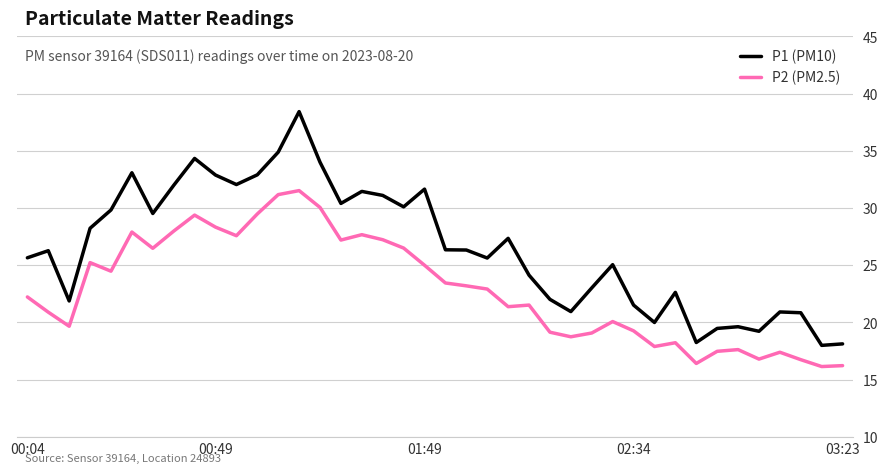

In P1 (PM10), how many points are higher than both neighbors (excluding endpoints)?

11